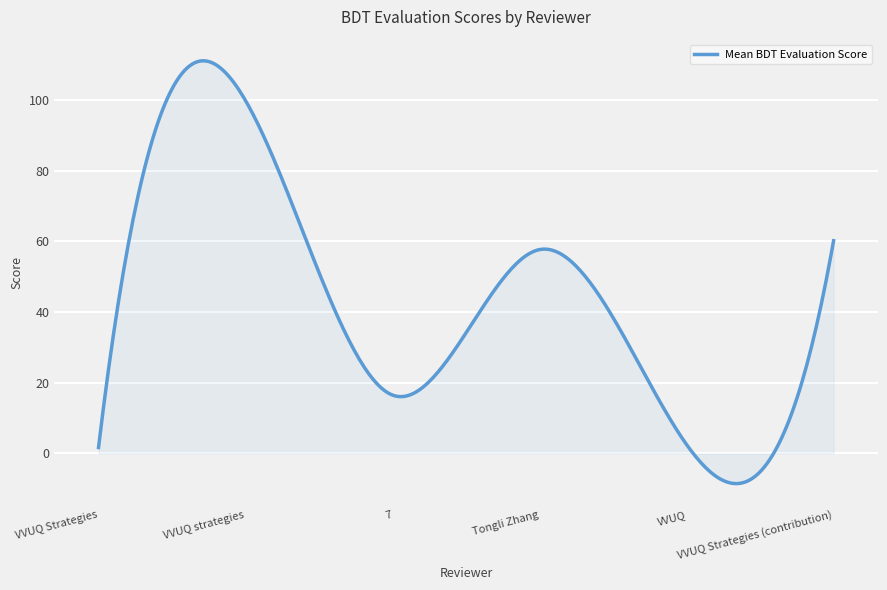

What is the difference between the maximum and minimum values?

119.6